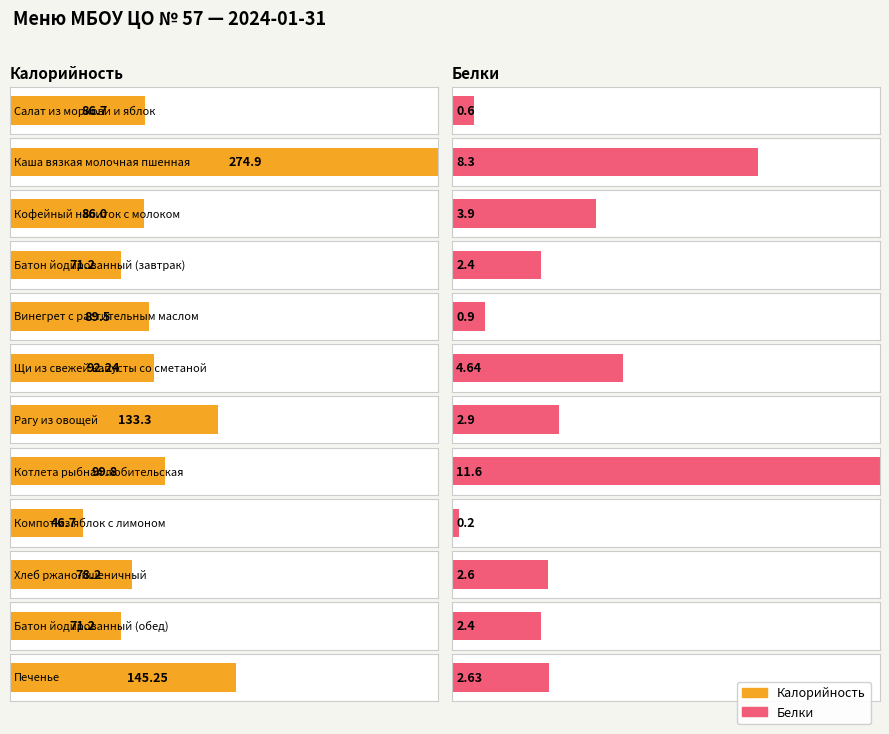

Which series has the largest range (max minus min)?

Калорийность